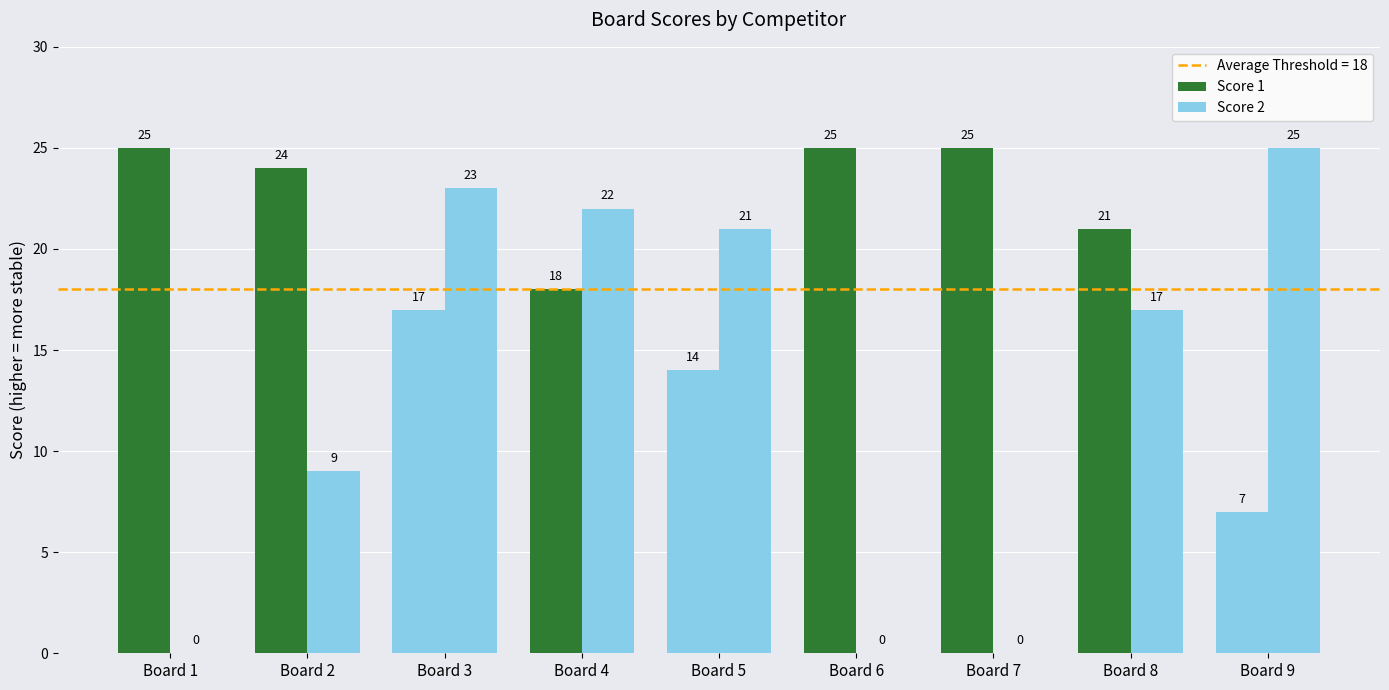

What is the sum of all Score 2 values?

117